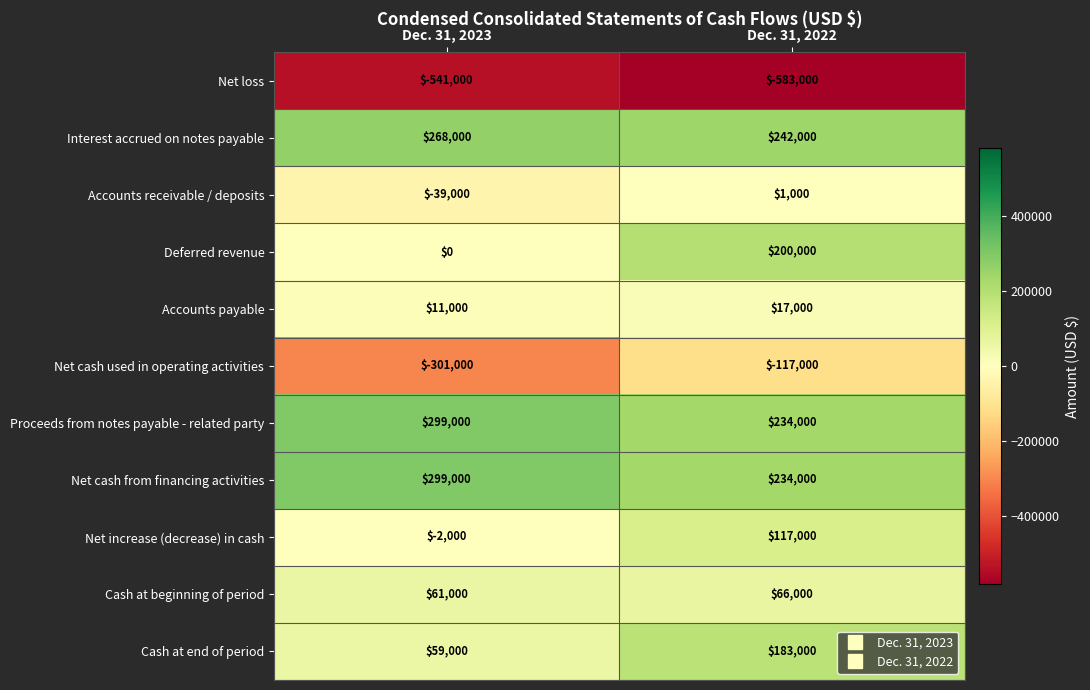

What is the average value of the Cash at end of period series?

121000